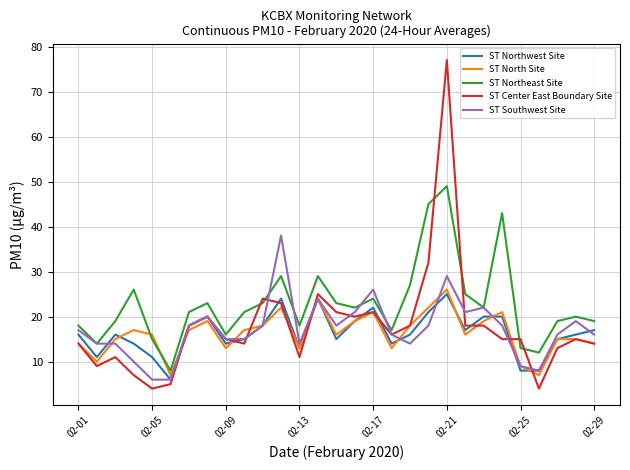

What is the smallest value displayed?

4